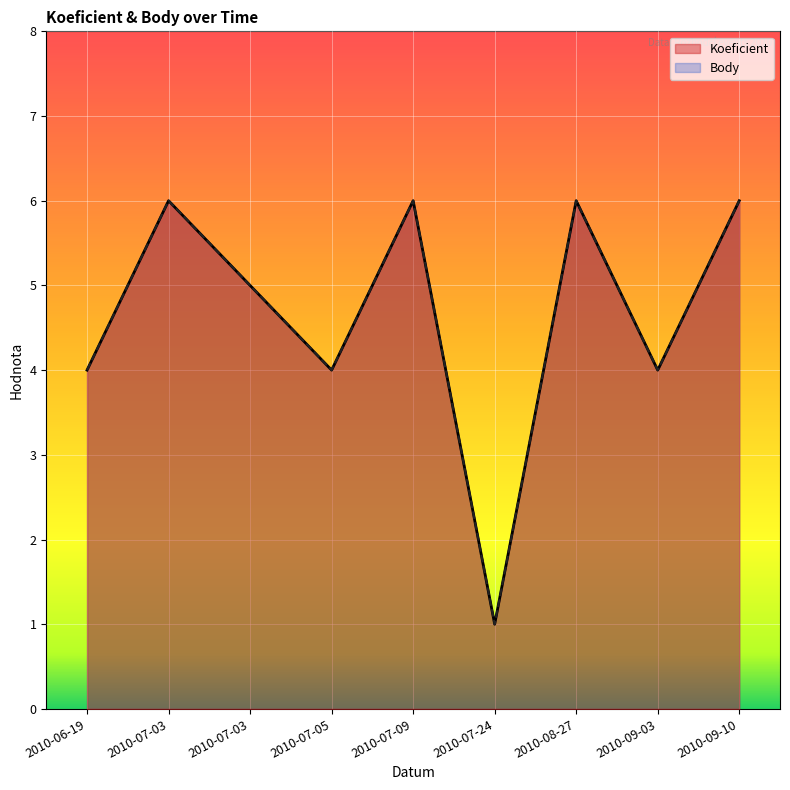

What is the average value of the Koeficient series?

5